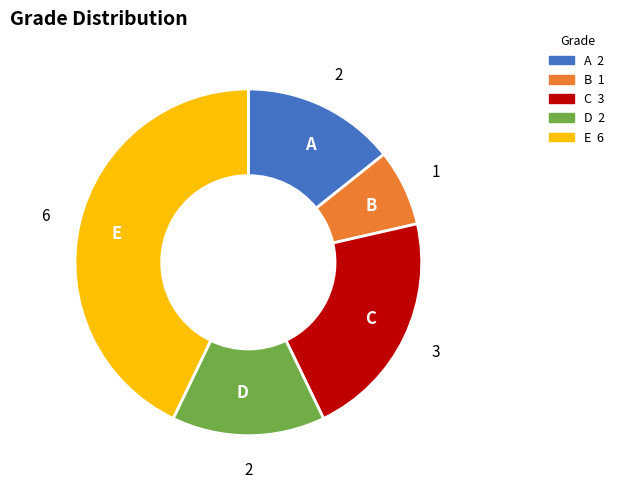

Do C and E together represent more than half of the pie?

Yes